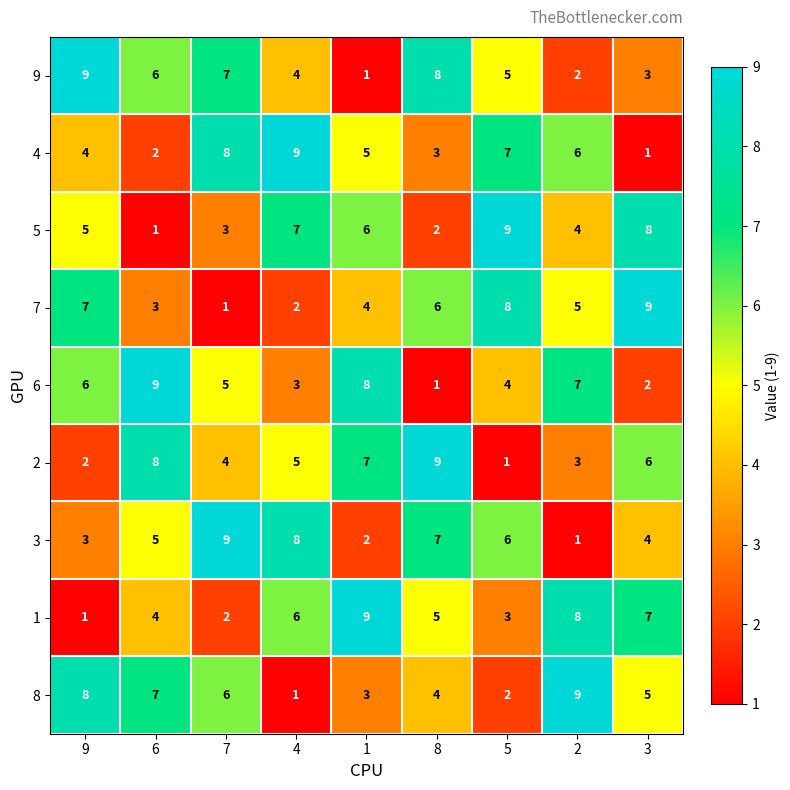

What is the total value across all series at 7?

45